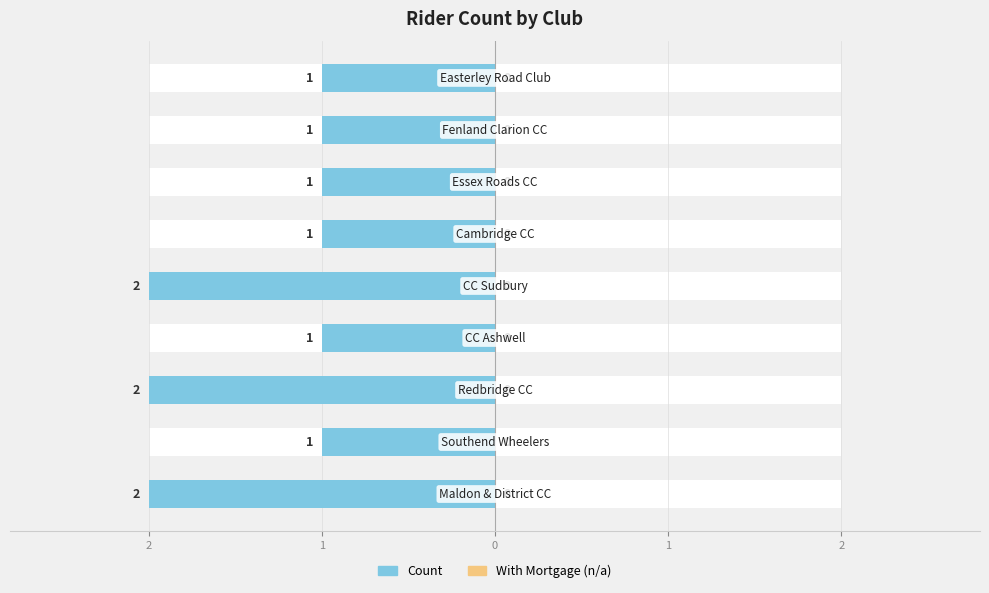

What is the average value of the Count series?

-1.3